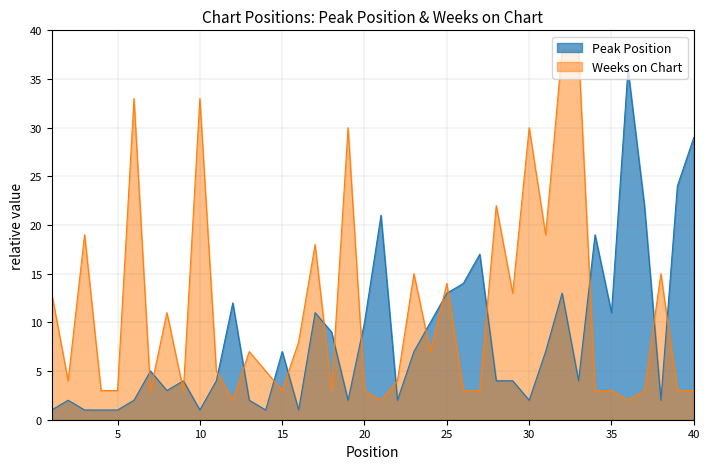

Rank the series by their average value, from highest to lowest.

Weeks on Chart, Peak Position